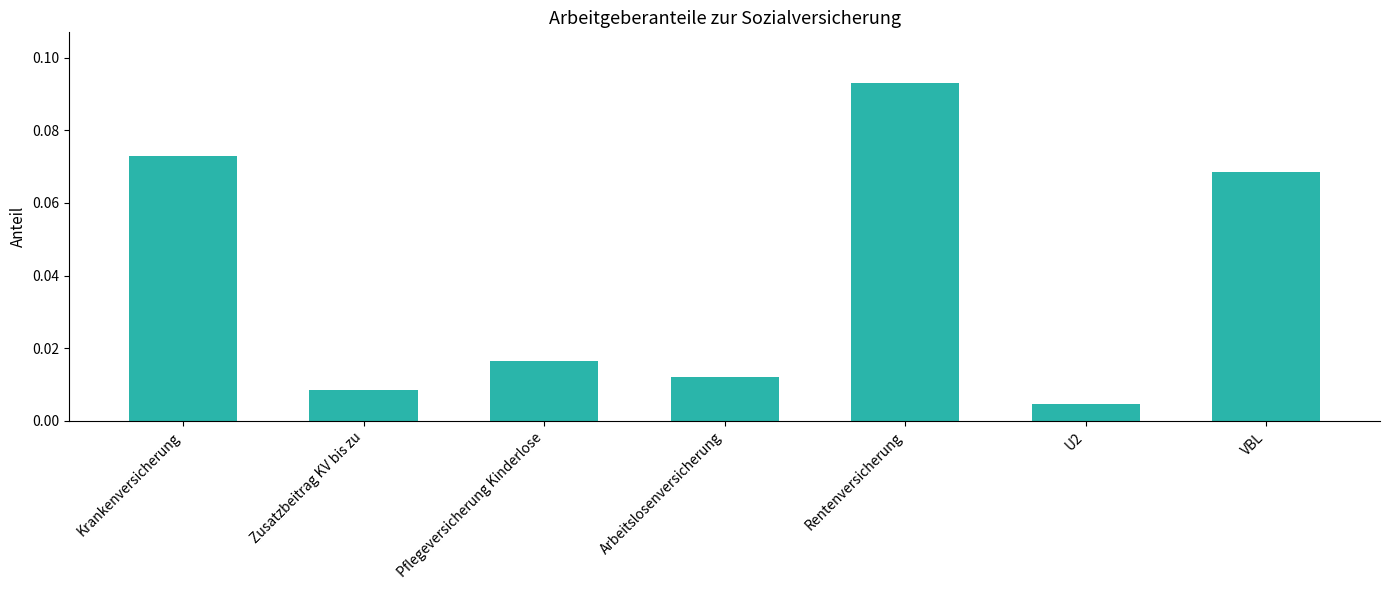

Rank the categories by value from highest to lowest.

Rentenversicherung, Krankenversicherung, VBL, Pflegeversicherung Kinderlose, Arbeitslosenversicherung, Zusatzbeitrag KV bis zu, U2